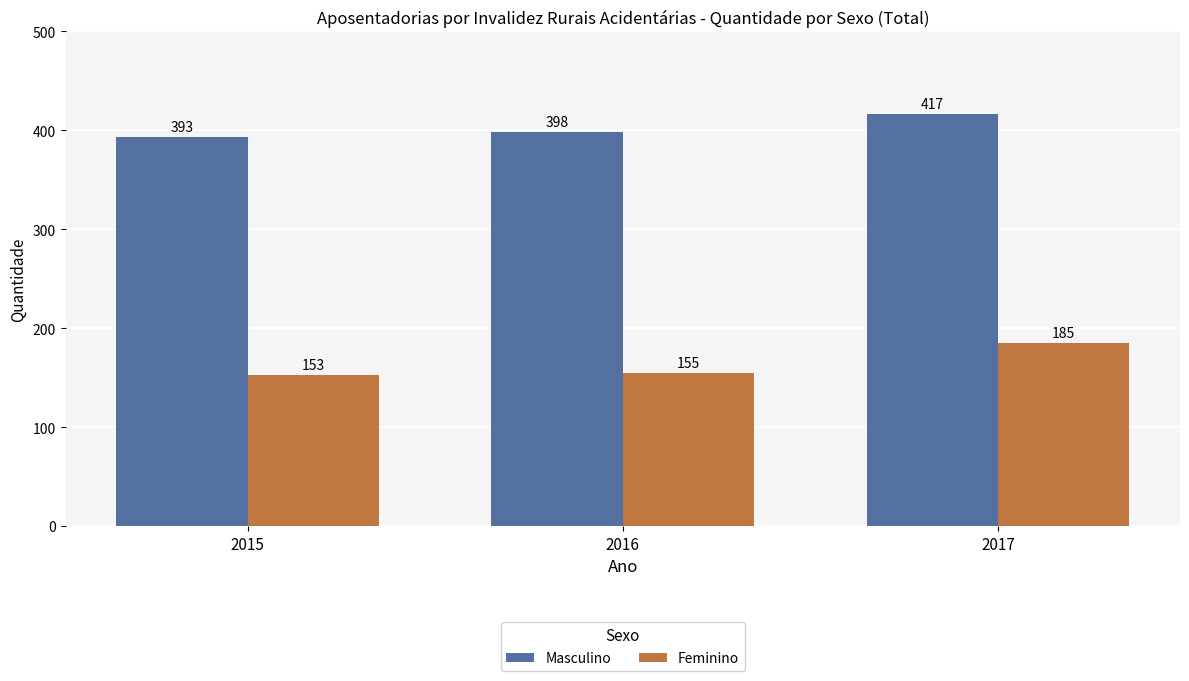

Reading right to left, transcribe all the data shown in this chart.

Masculino: 2017=417	2016=398	2015=393
Feminino: 2017=185	2016=155	2015=153